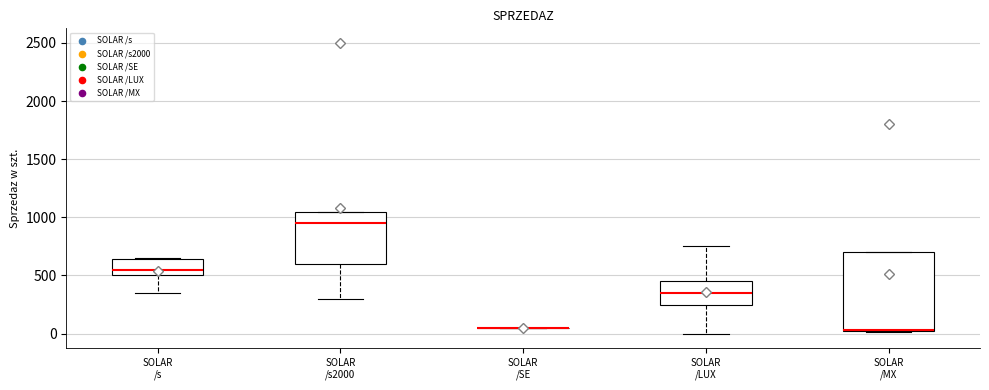

Comparing the boxes themselves (not the whiskers), which one is the tallest?

SOLAR /MX